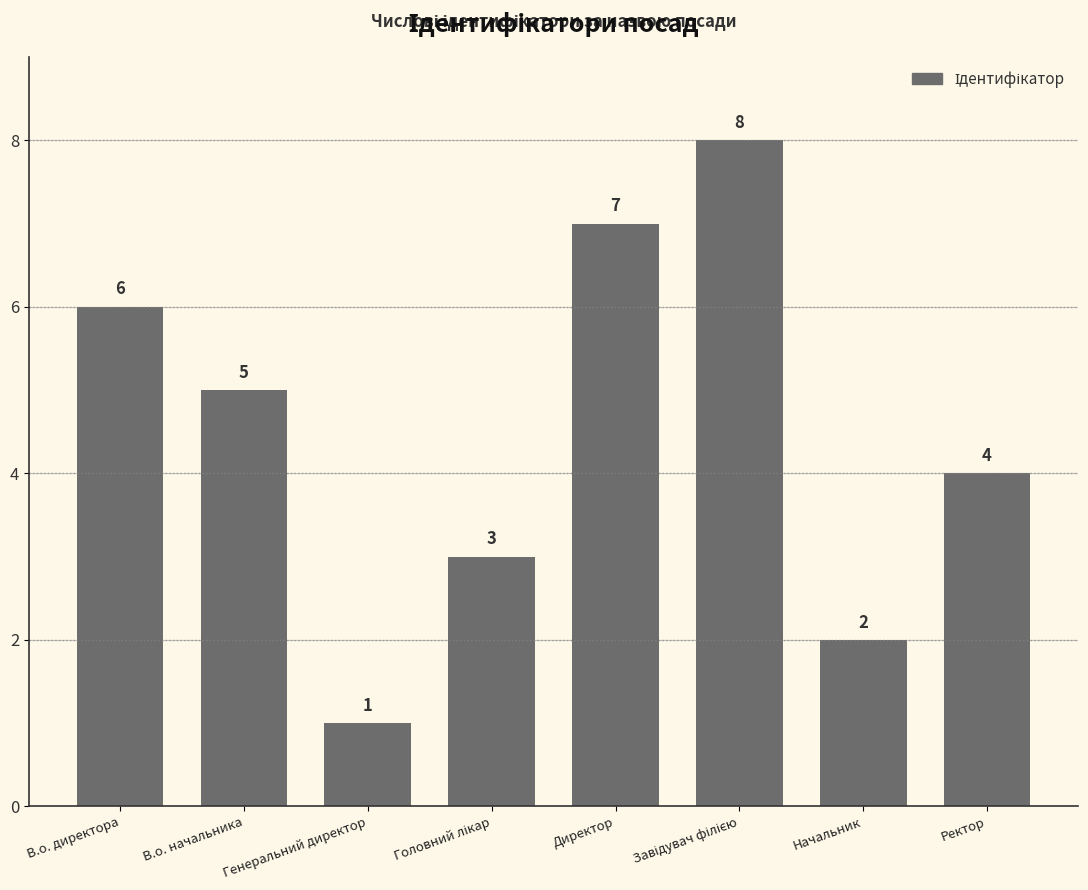

What is the difference between the values at Ректор and В.о. директора?

2